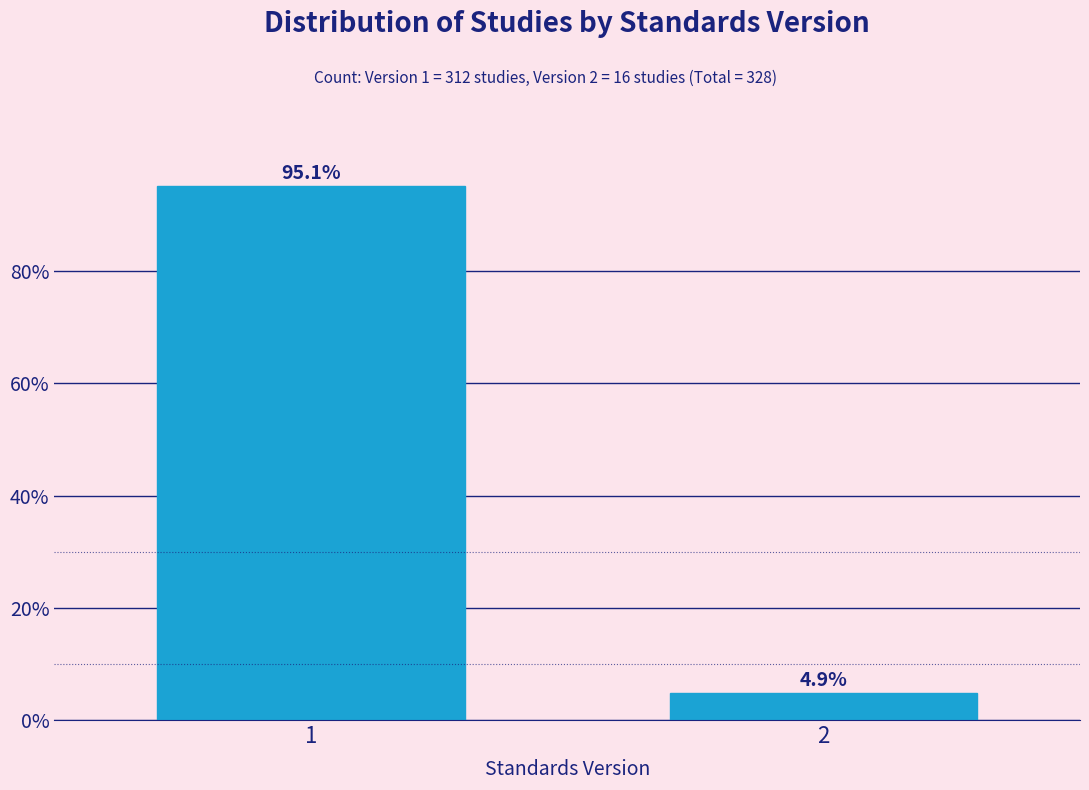

Reading left to right, what are all the values shown in this chart?

1=95.1	2=4.9